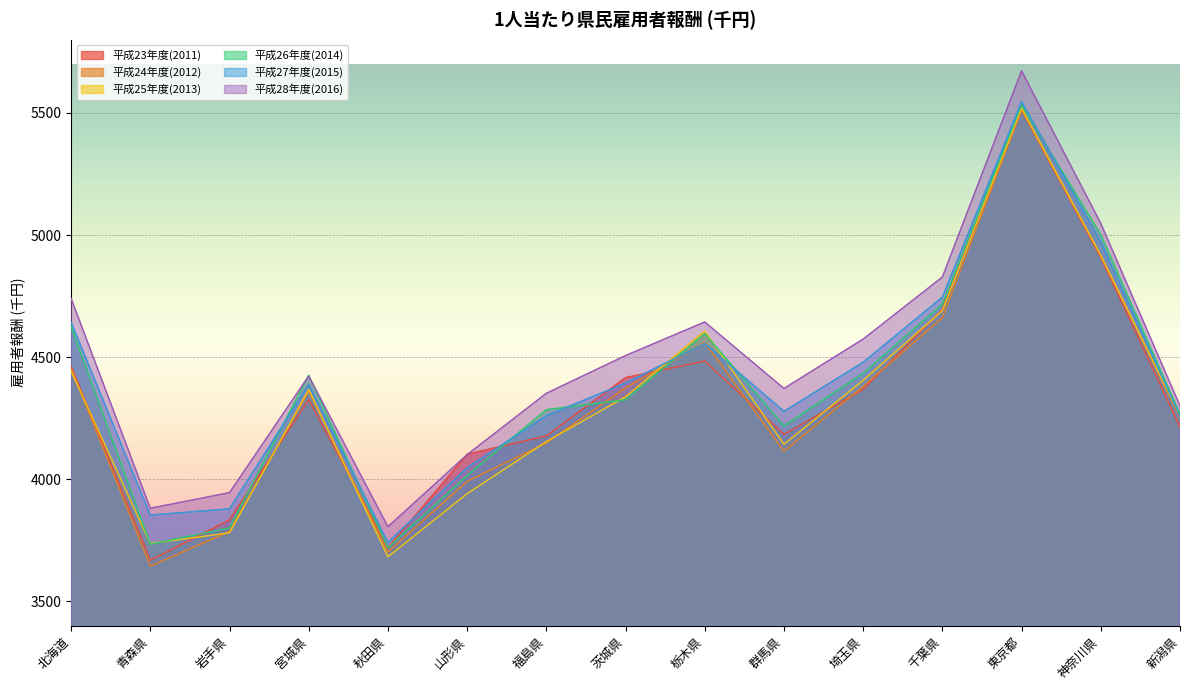

How many lines are shown in the chart?

6